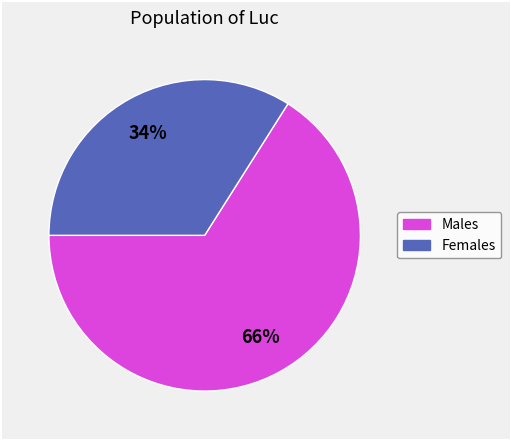

To the nearest percent, what is the difference between the largest and smallest slice percentages?

32%